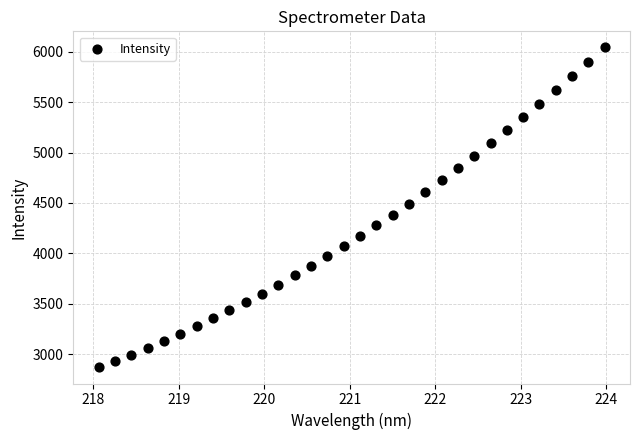

What is the range of Y values (max minus min)?

3175.6